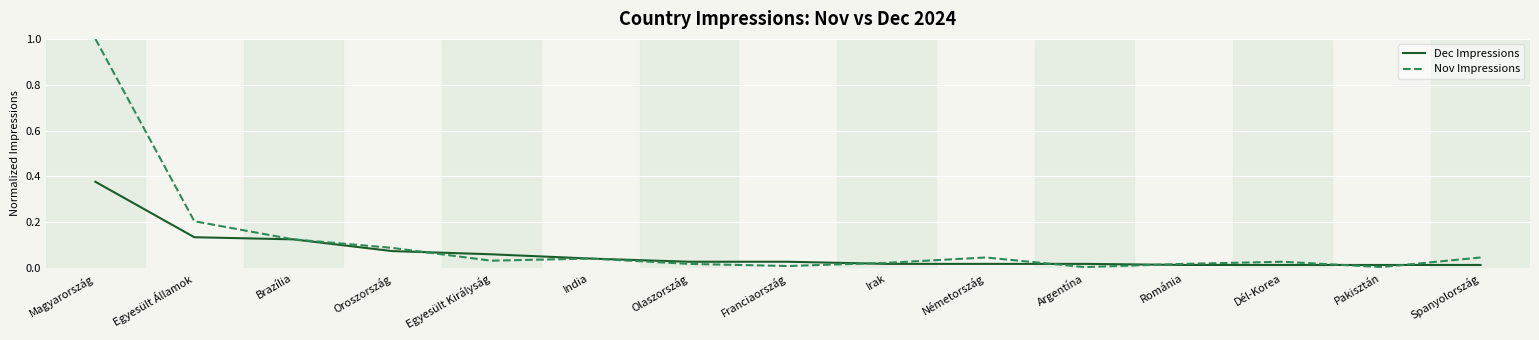

Which category has the highest value in the Dec Impressions series?

Magyarország